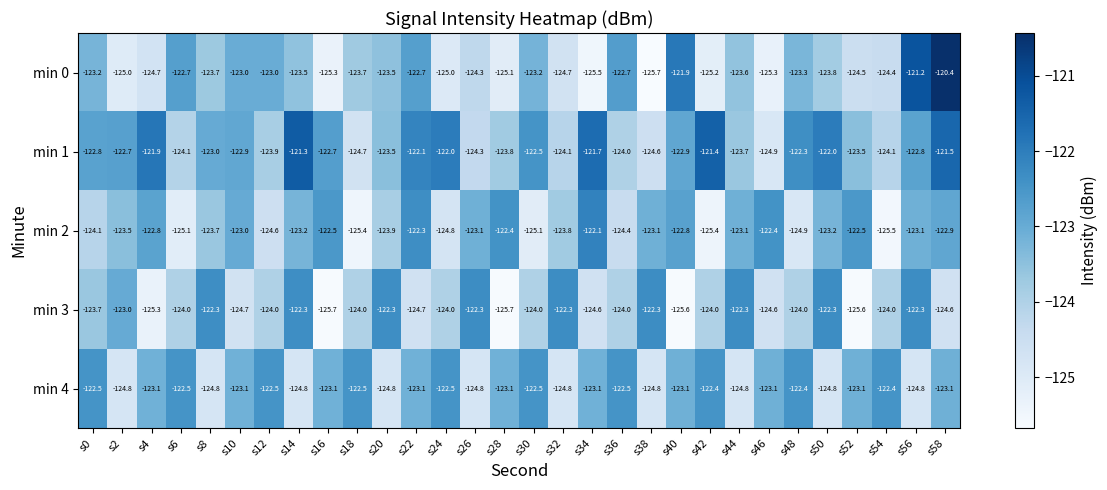

What is the sum of the min 2 values at s42 and s22?

-247.7